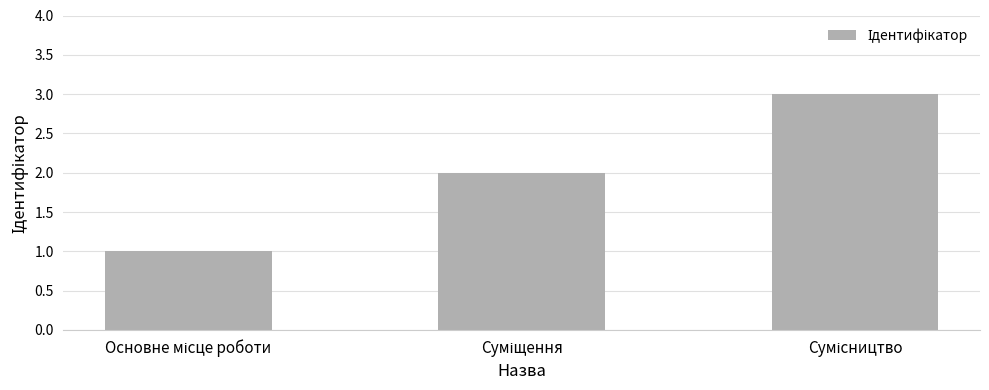

Count the number of data series in this chart.

1